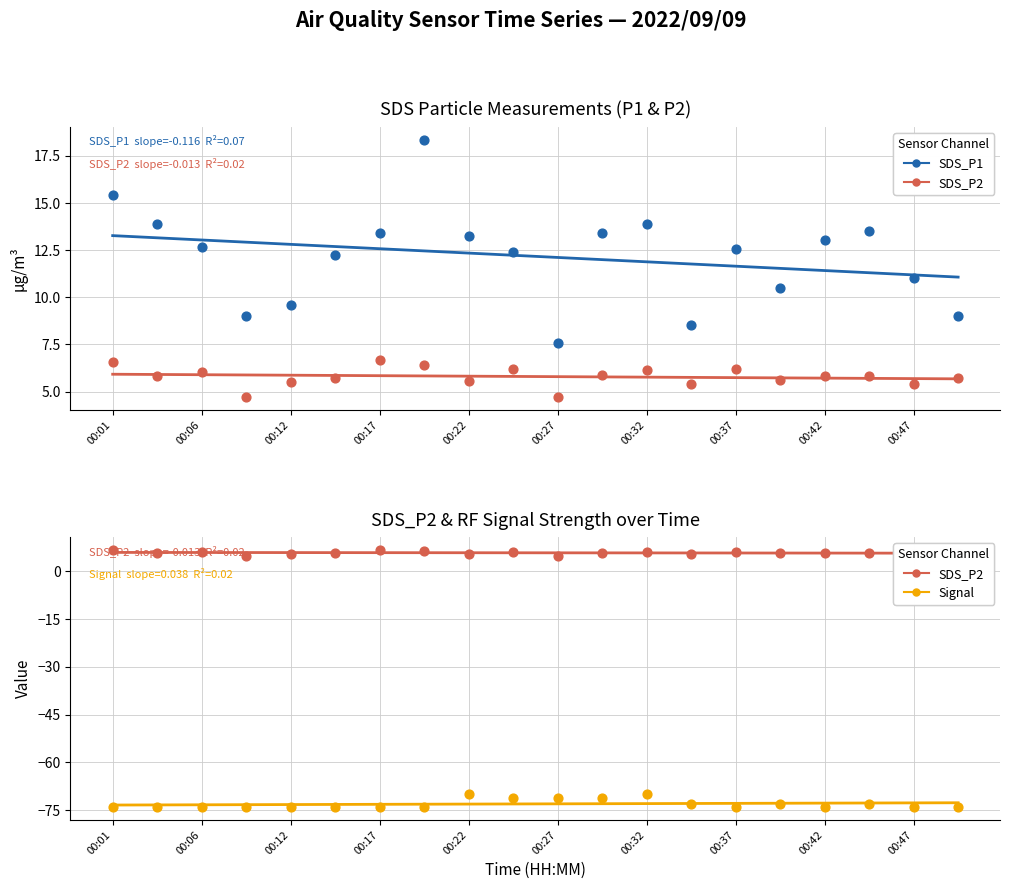

Which series contains the lowest Y value?

Signal